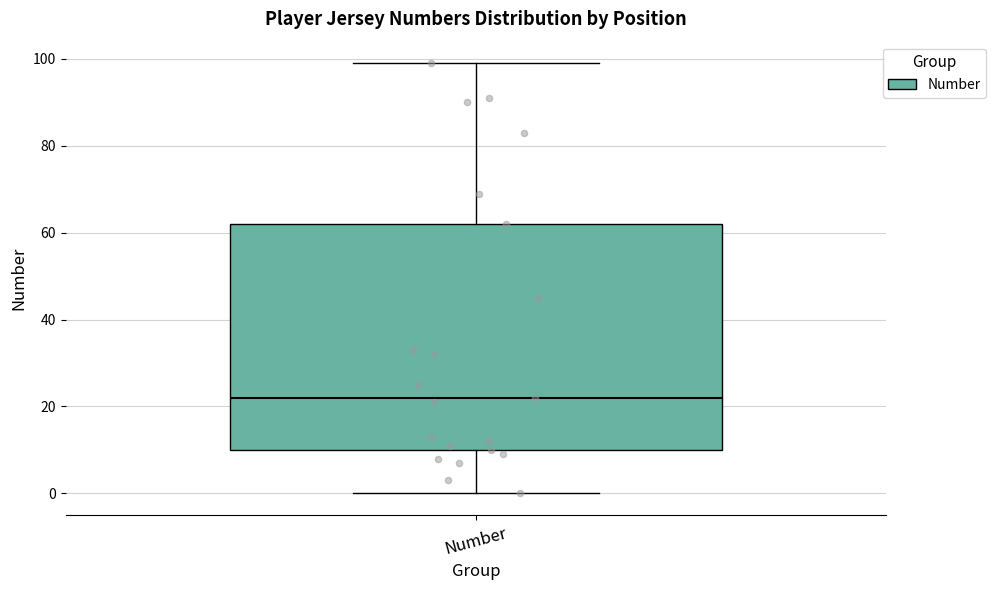

Transcribe this box plot: give where the median line is, the range the box spans, and where the two whiskers end, as read against the y-axis. The values are not printed on the chart, so give them approximately, as read against the axis.

median 22, box 10 to 62, whiskers 0 to 100